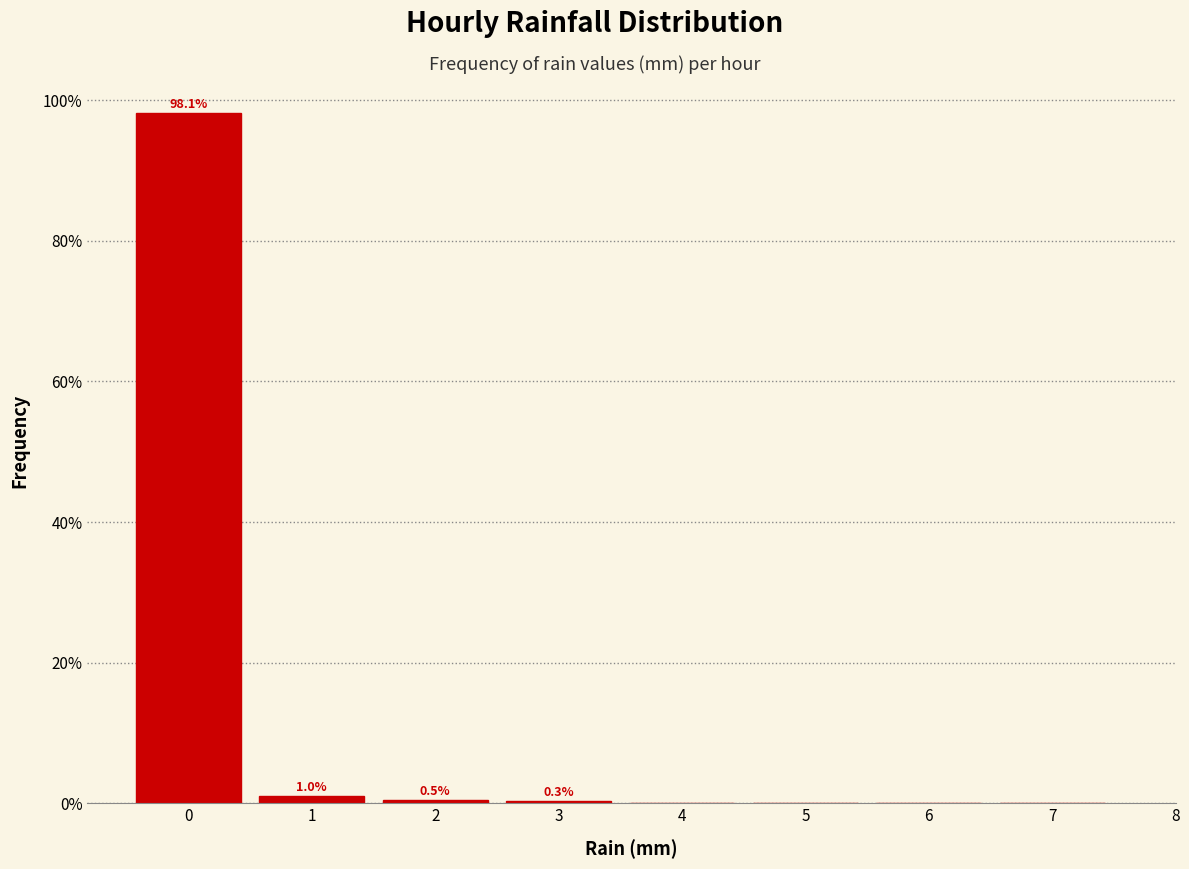

Over which range of the x-axis is the bar tallest?

-0.5 to 0.5